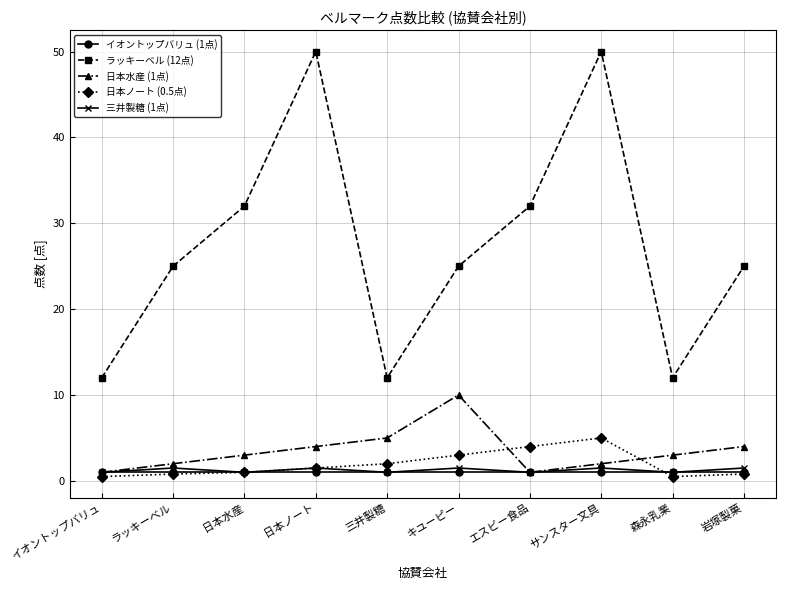

What is the minimum value shown in the chart?

0.5